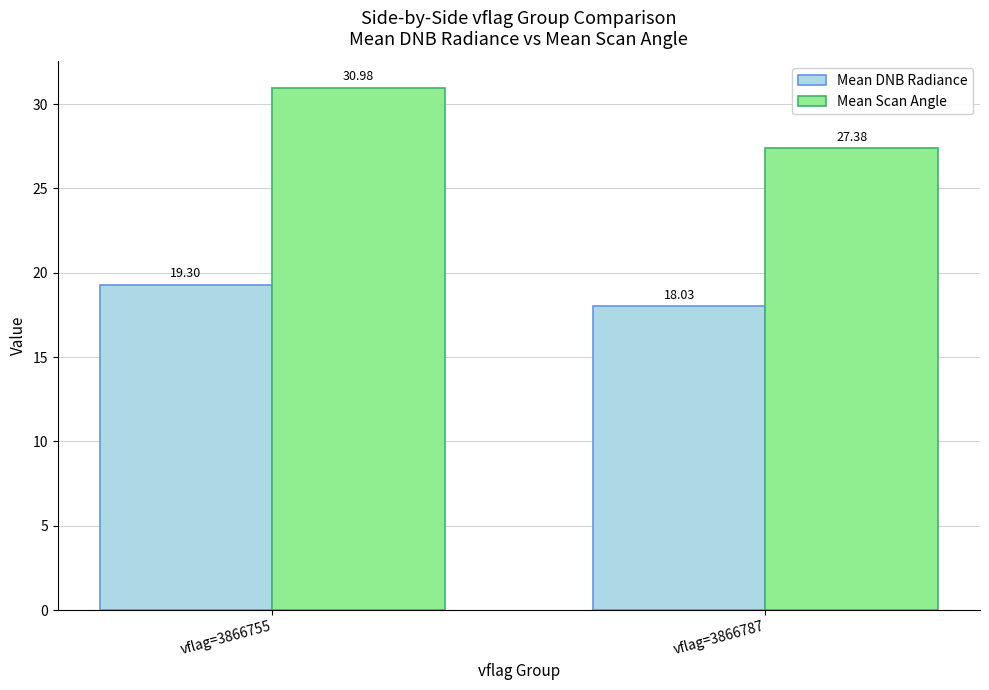

Reading right to left, what are all the values shown in this chart?

Mean DNB Radiance: 18.0	19.3
Mean Scan Angle: 27.4	31.0